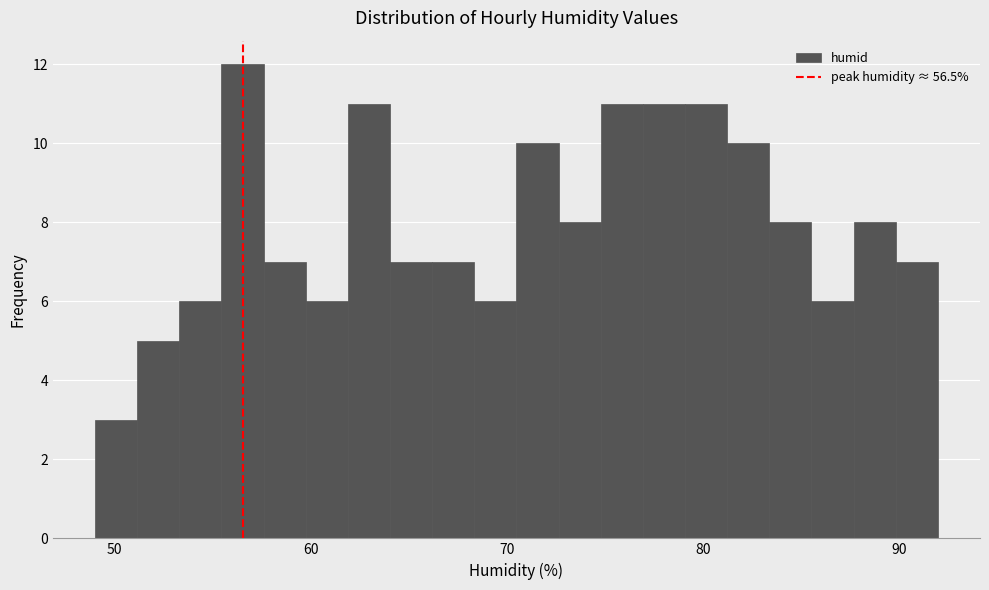

Around what value on the x-axis is the tallest bar? Give the approximate position of its centre, as read against the axis.

57